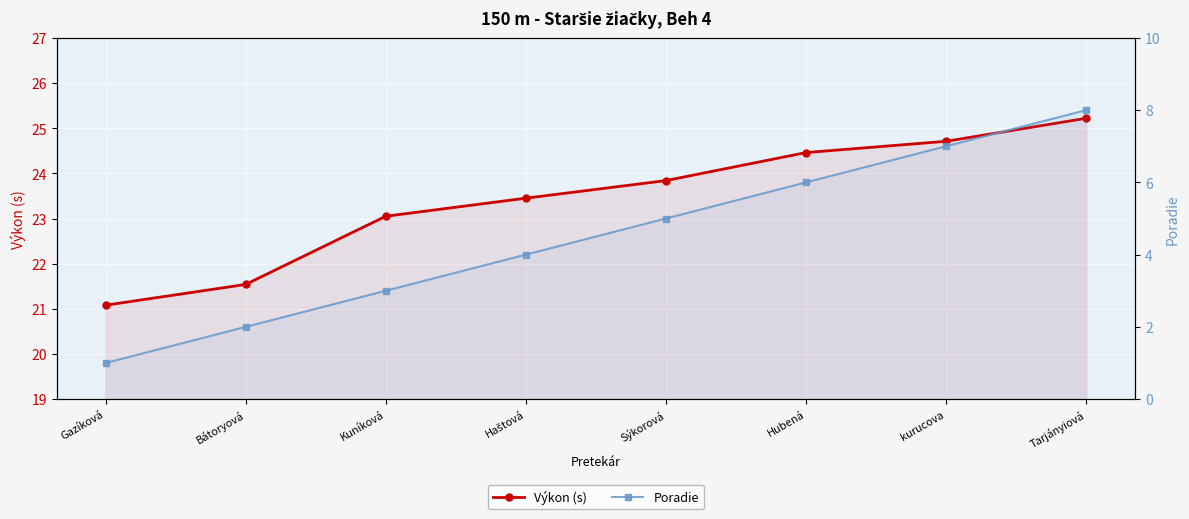

True or false: Poradie and Výkon (s) intersect in this chart.

False